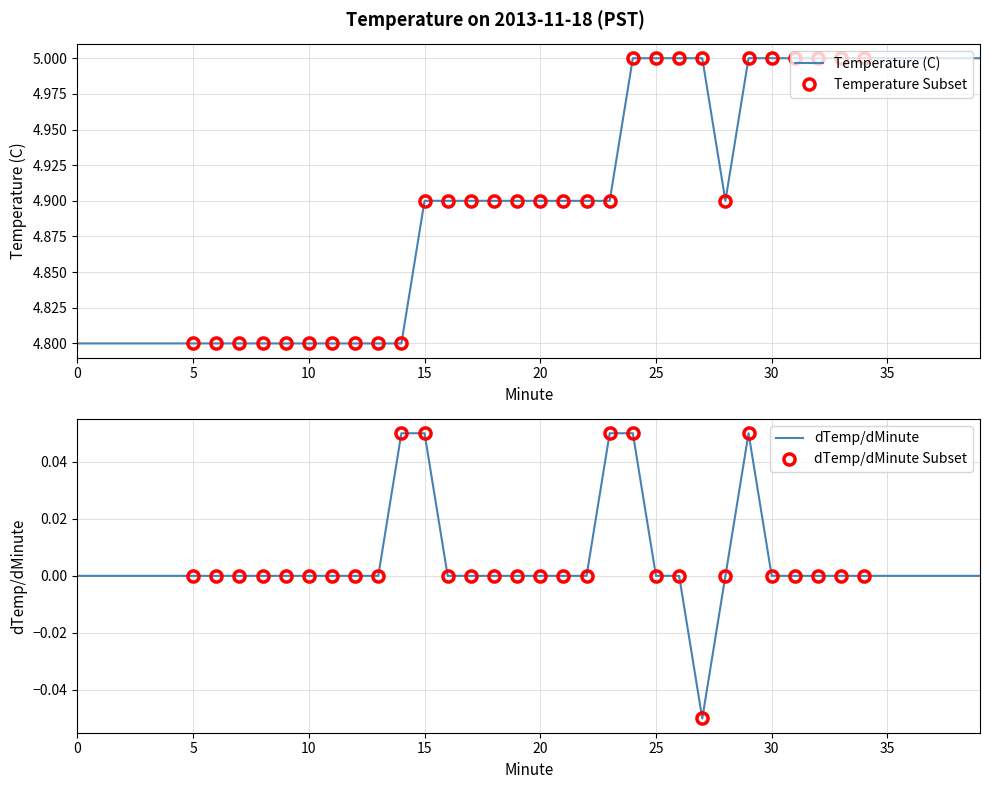

What is the difference between the second highest and minimum values?

0.2